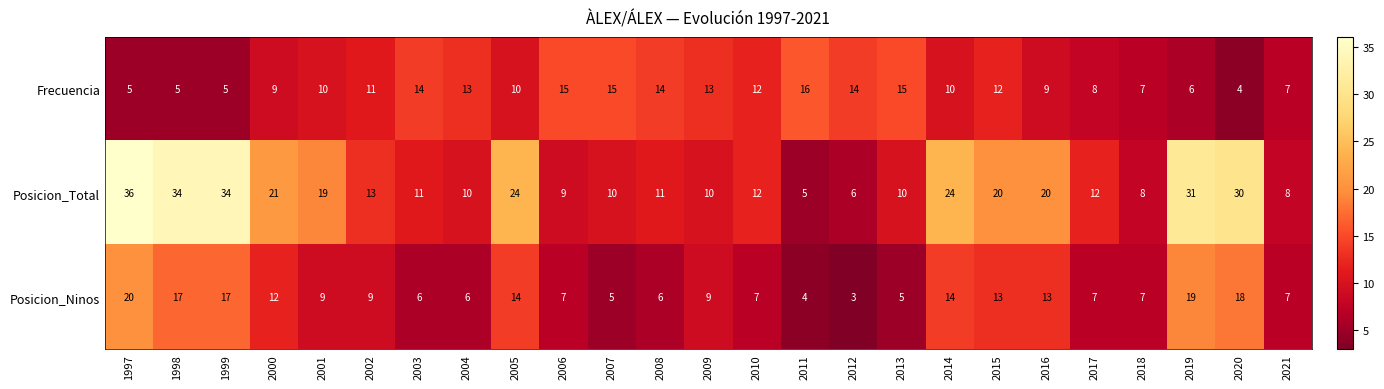

Is it true that Posicion_Ninos equals 4 at 2011?

True